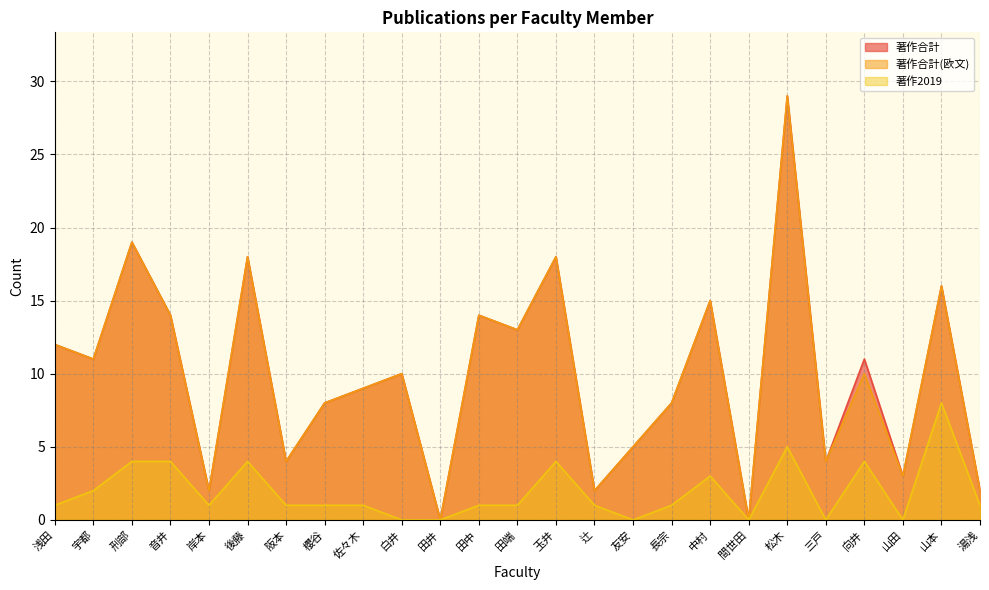

How many lines are shown in the chart?

3